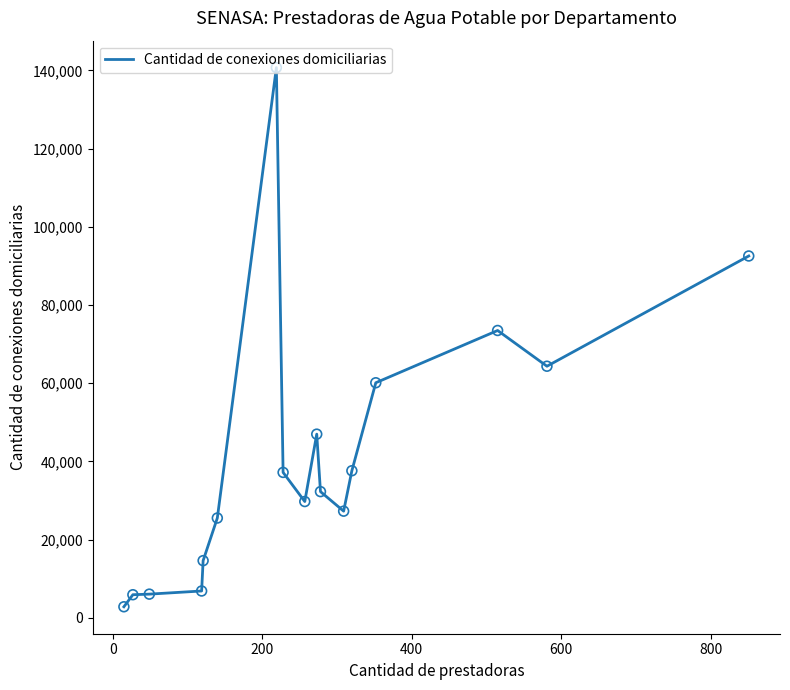

What is the greatest value displayed?

140696